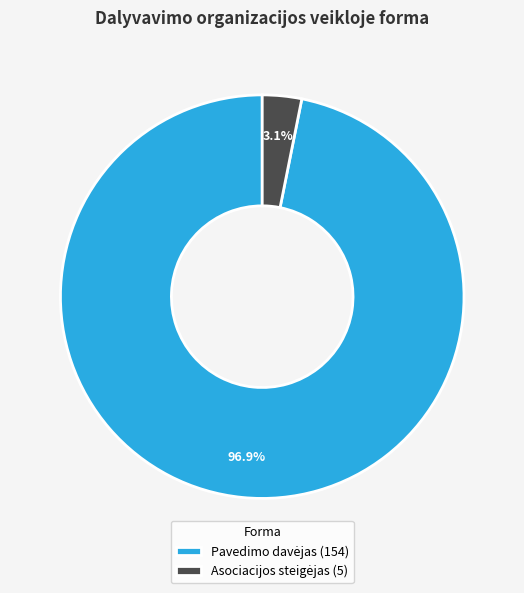

Is there a majority slice in this chart?

Yes